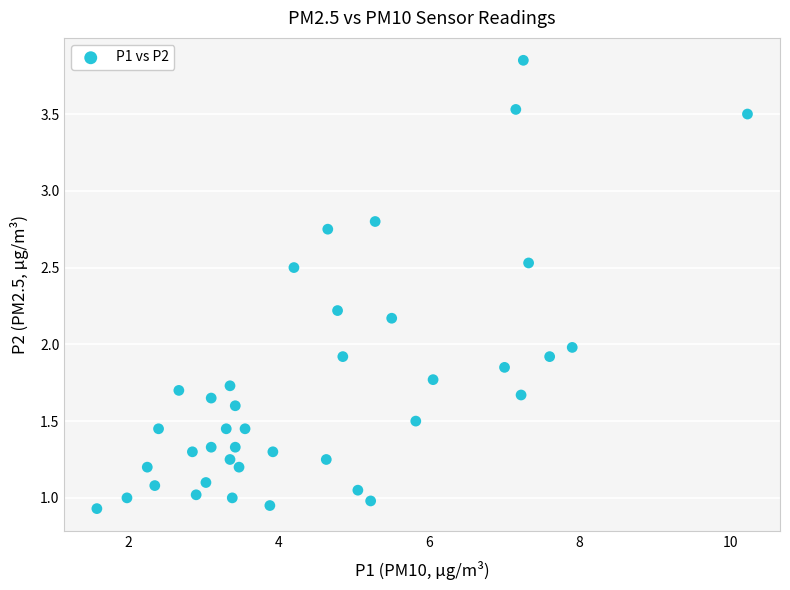

What is the range of Y values (max minus min)?

2.9